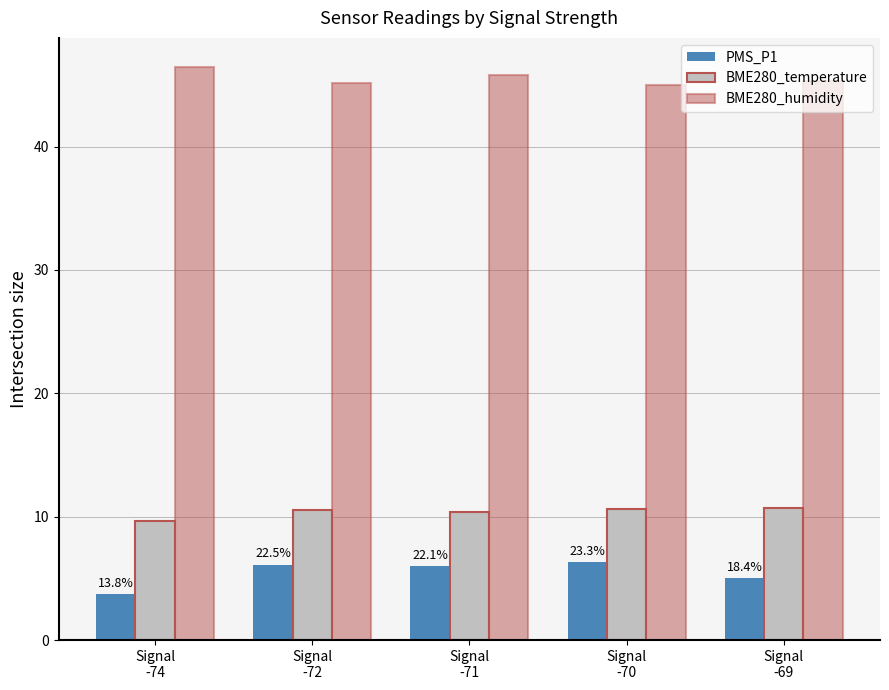

Is it true that BME280_humidity equals 73.3 at Signal
-72?

False